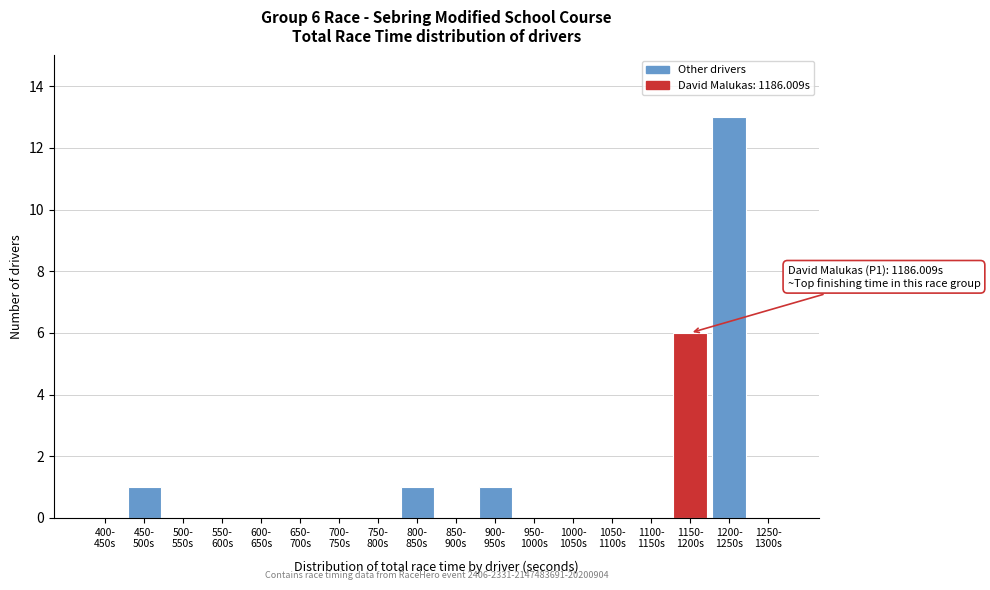

What is the greatest value displayed?

13